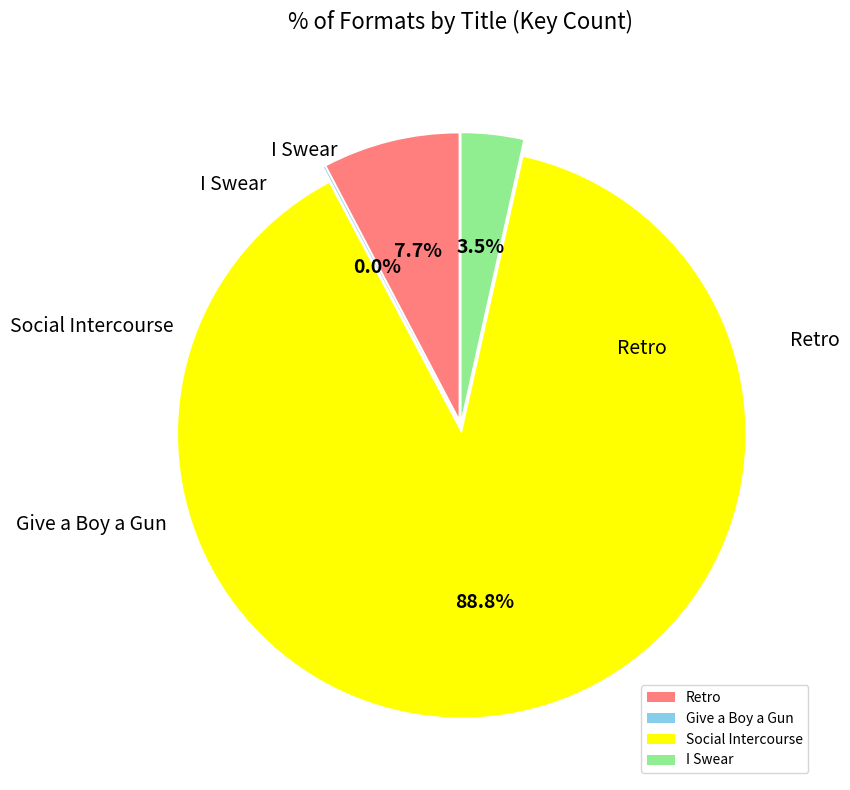

To the nearest percent, what is the difference between the Give a Boy a Gun and Social Intercourse slice percentages?

89%